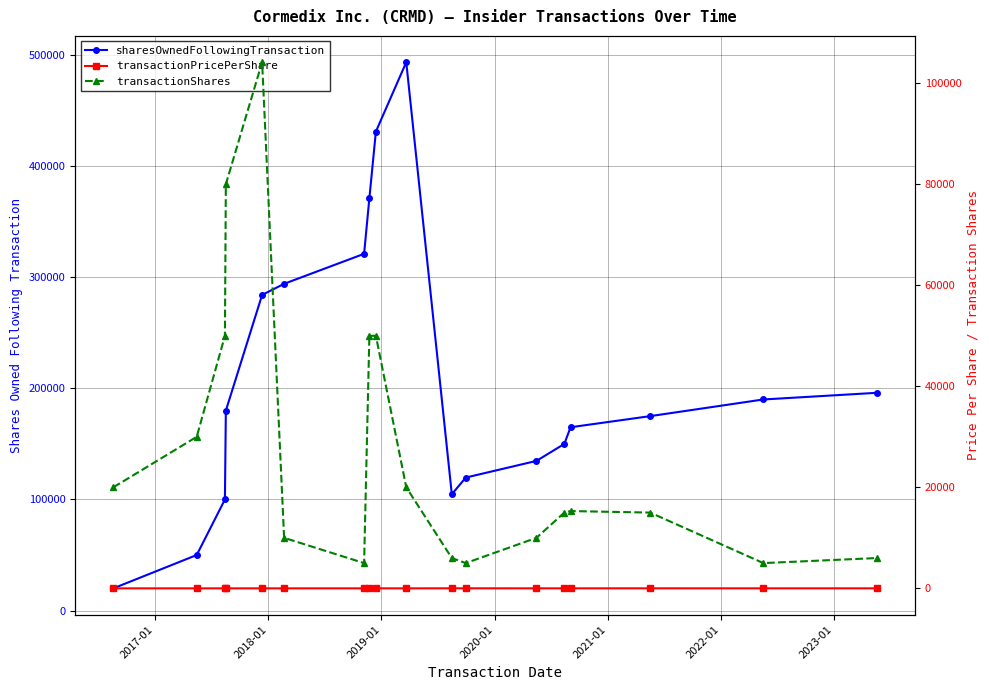

At 2022-01, list the series in order from largest to smallest.

sharesOwnedFollowingTransaction, transactionShares, transactionPricePerShare